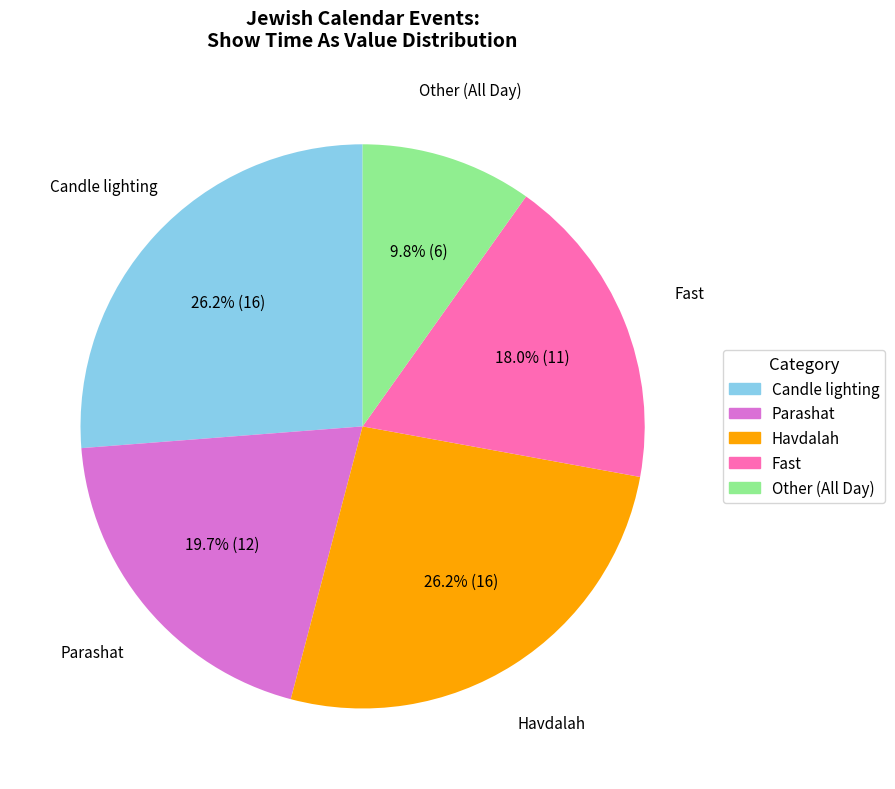

Is there a majority slice in this chart?

No